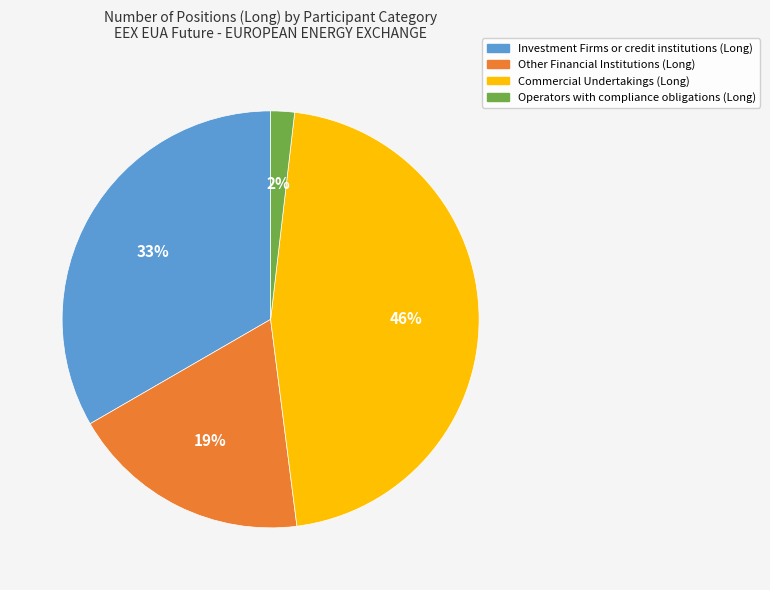

Count the number of slices in the pie.

4